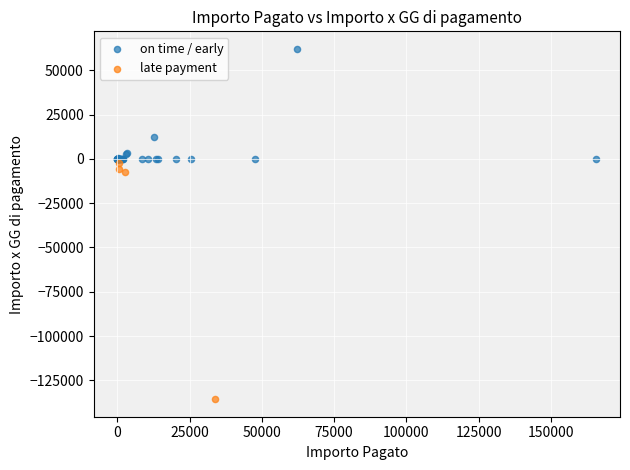

Which series reaches the maximum Y coordinate?

on time / early